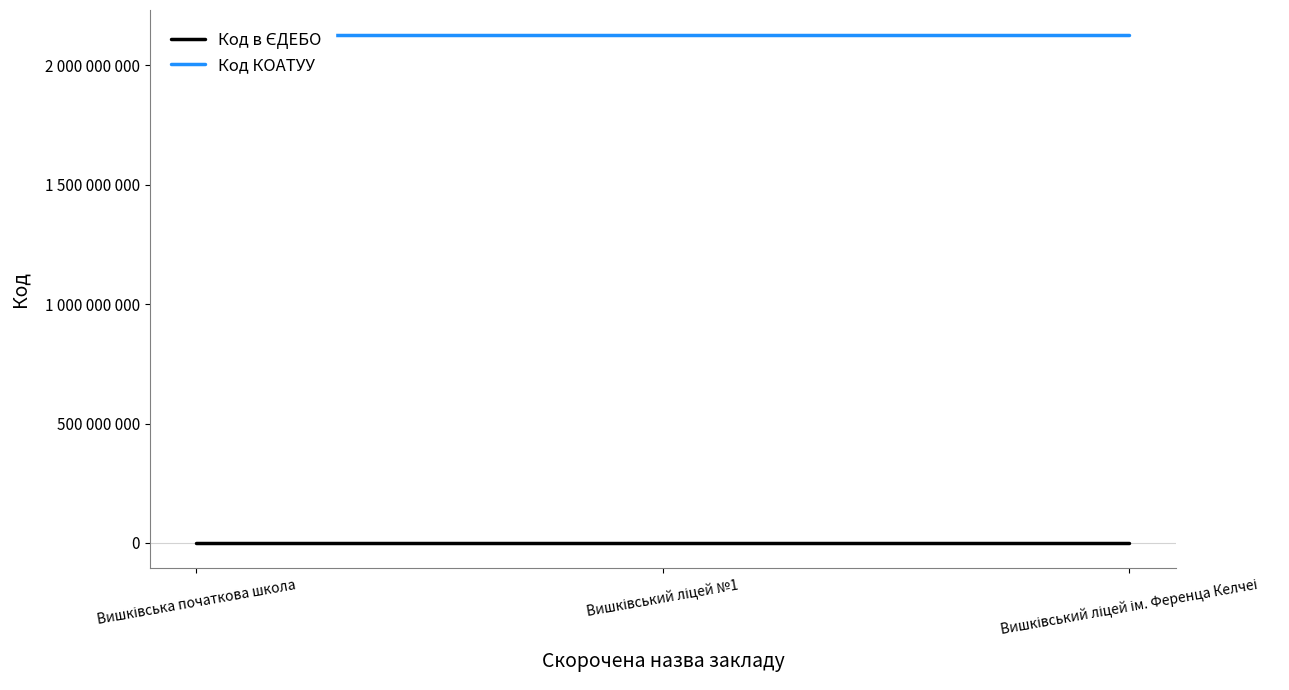

Where does the Код в ЄДЕБО series first go above 149591?

Вишківська початкова школа